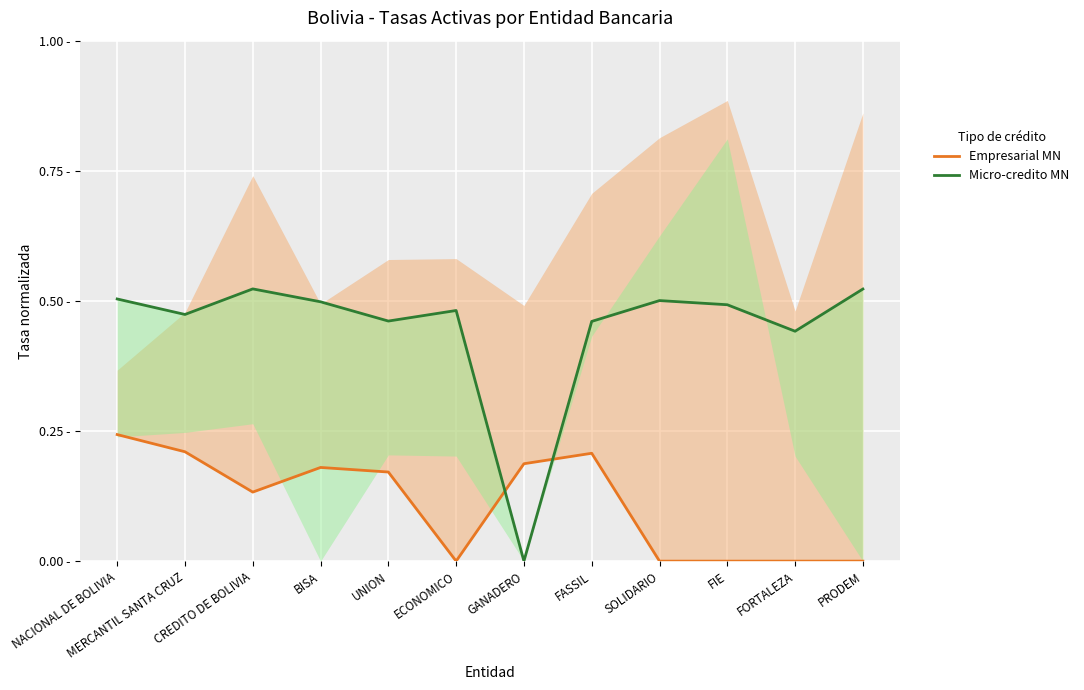

Reading left to right, what are all the values shown in this chart?

Empresarial MN: 0.2	0.2	0.1	0.2	0.2	0.0	0.2	0.2	0.0	0.0	0.0	0.0
Micro-credito MN: 0.5	0.5	0.5	0.5	0.5	0.5	0.0	0.5	0.5	0.5	0.4	0.5